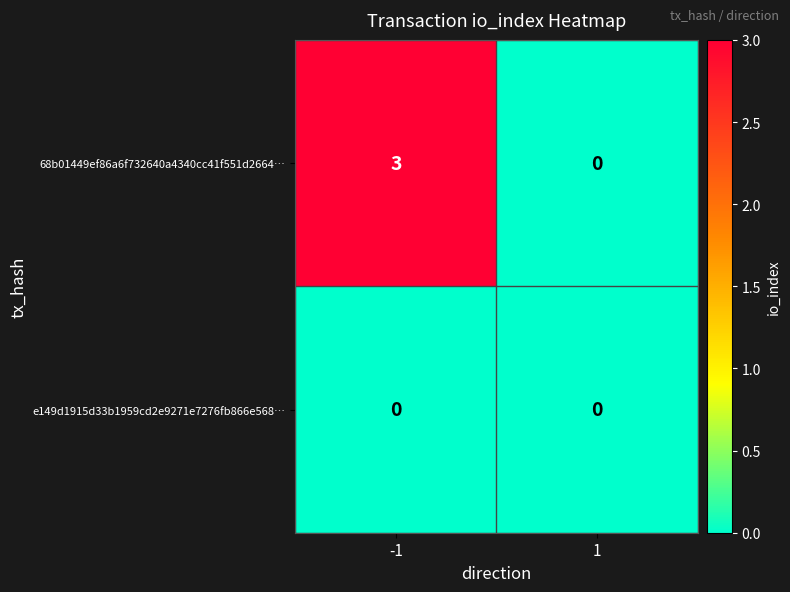

Which series has the widest spread of values?

68b01449ef86a6f732640a4340cc41f551d2664…